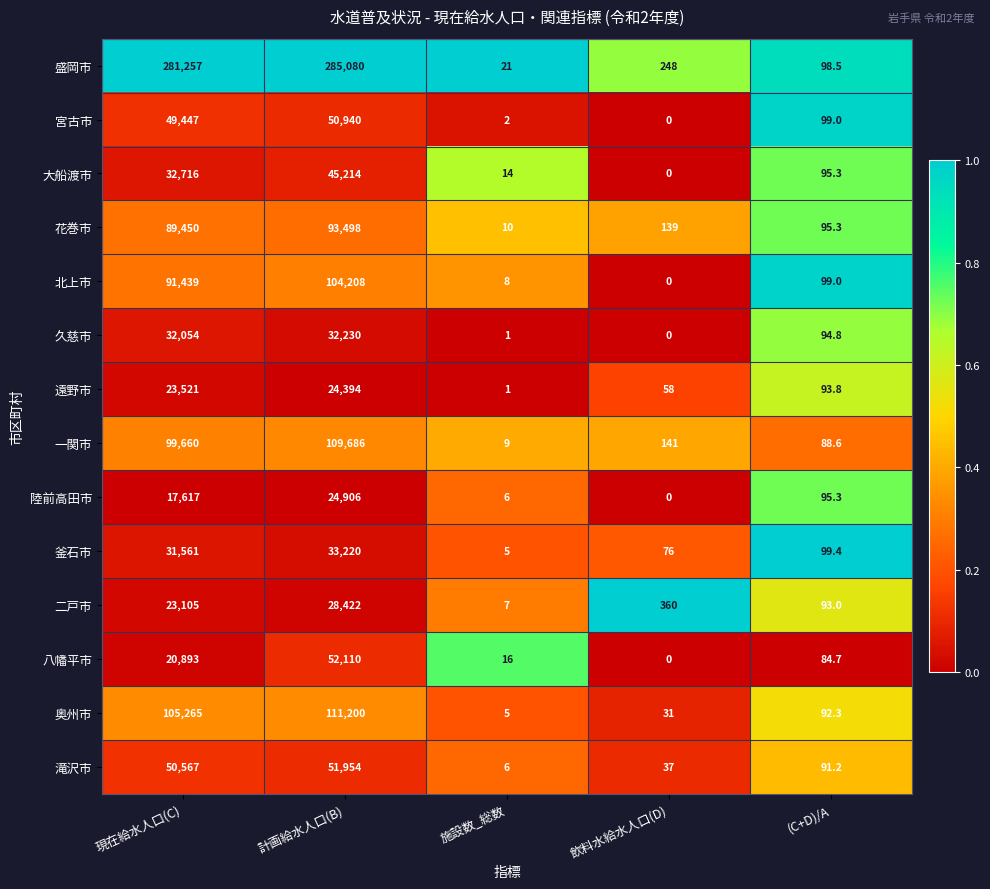

Which series has the largest total across all categories?

盛岡市